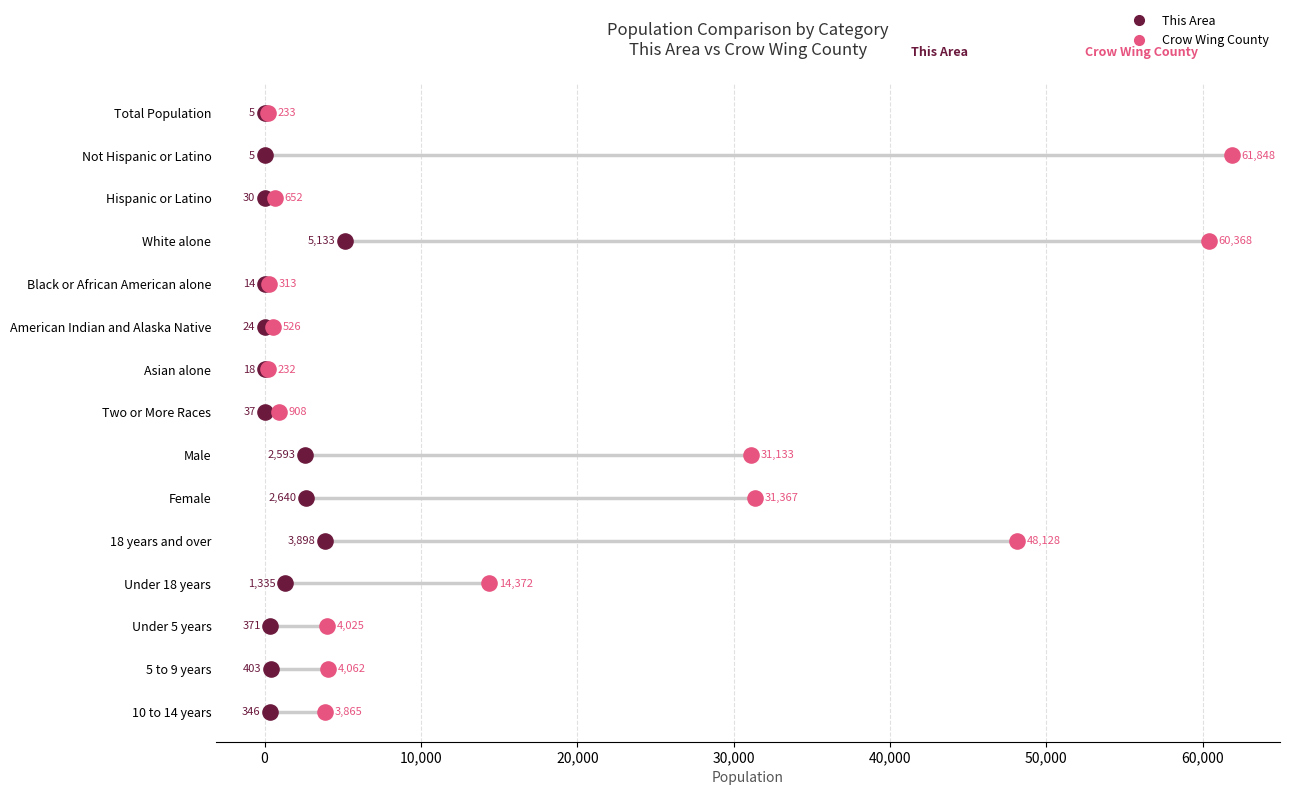

What are all the series names shown in the legend?

This Area, Crow Wing County